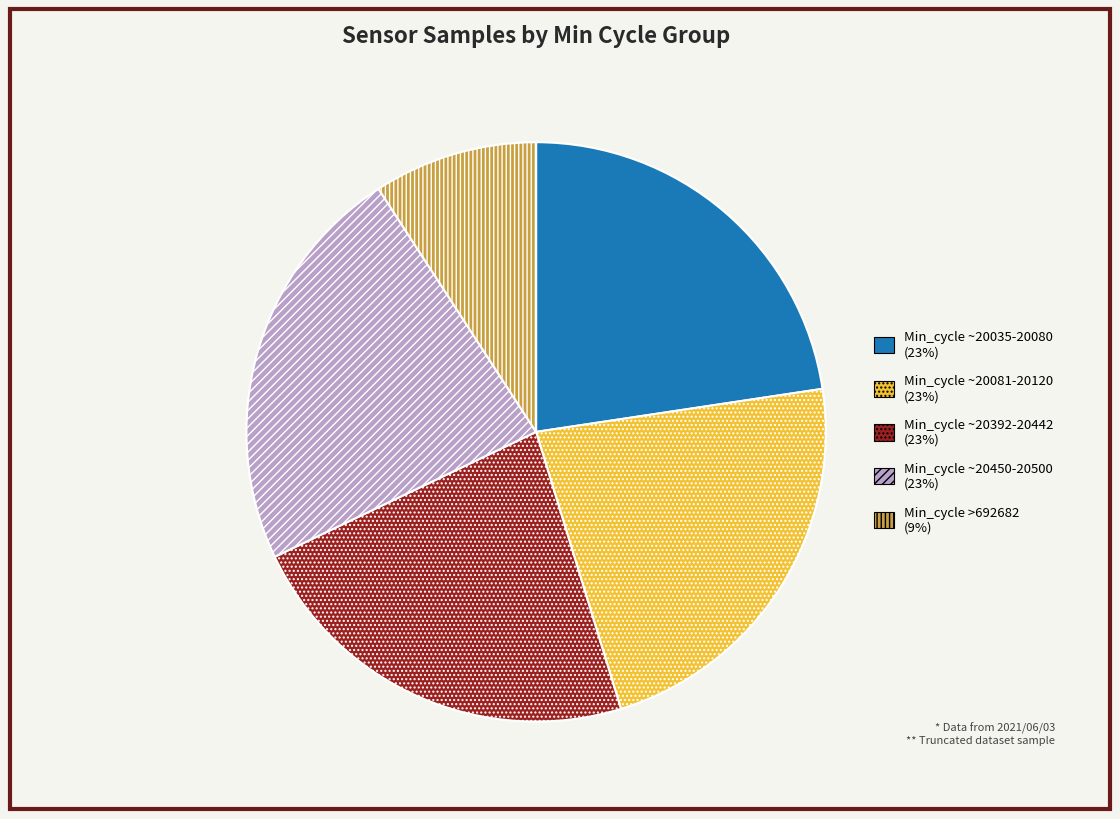

Is there a majority slice in this chart?

No